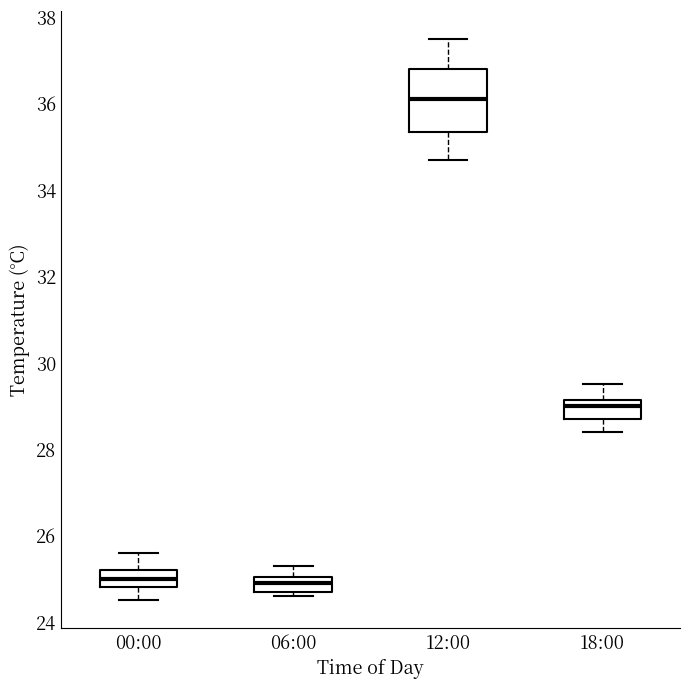

Reading left to right, read every box against the y-axis: the position of its median line, the range the box covers, and the ends of its whiskers. The values are not printed on the chart, so give them approximately, as read against the axis.

00:00: median 25.0, box 24.8 to 25.2, whiskers 24.6 to 25.6
06:00: median 25.0 (inside the box), box 24.8 to 25.0, whiskers 24.6 to 25.4
12:00: median 36.2, box 35.4 to 36.8, whiskers 34.8 to 37.6
18:00: median 29.0, box 28.8 to 29.2, whiskers 28.4 to 29.6